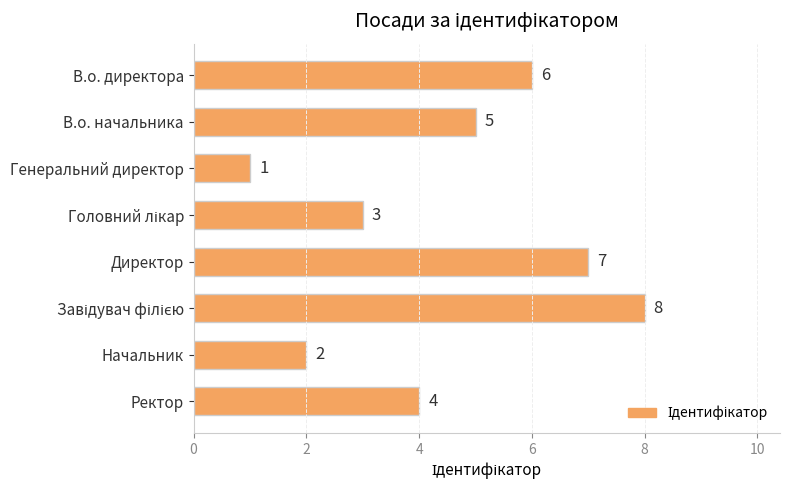

What is the smallest value displayed?

1